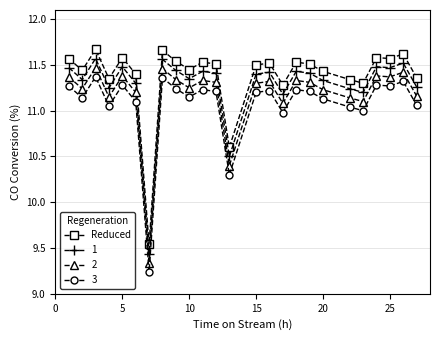

True or false: 2 has more than 0 interior local peaks.

True